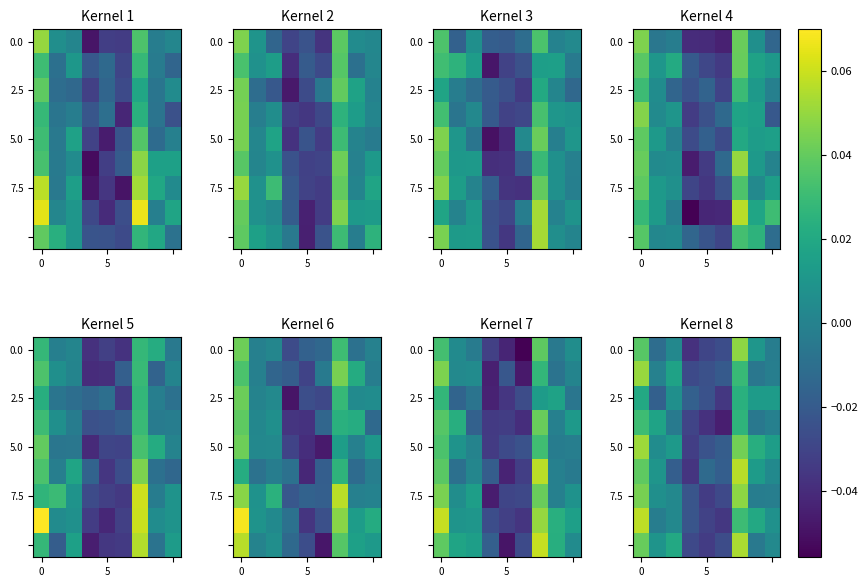

Which label corresponds to the smallest value in the chart?

5